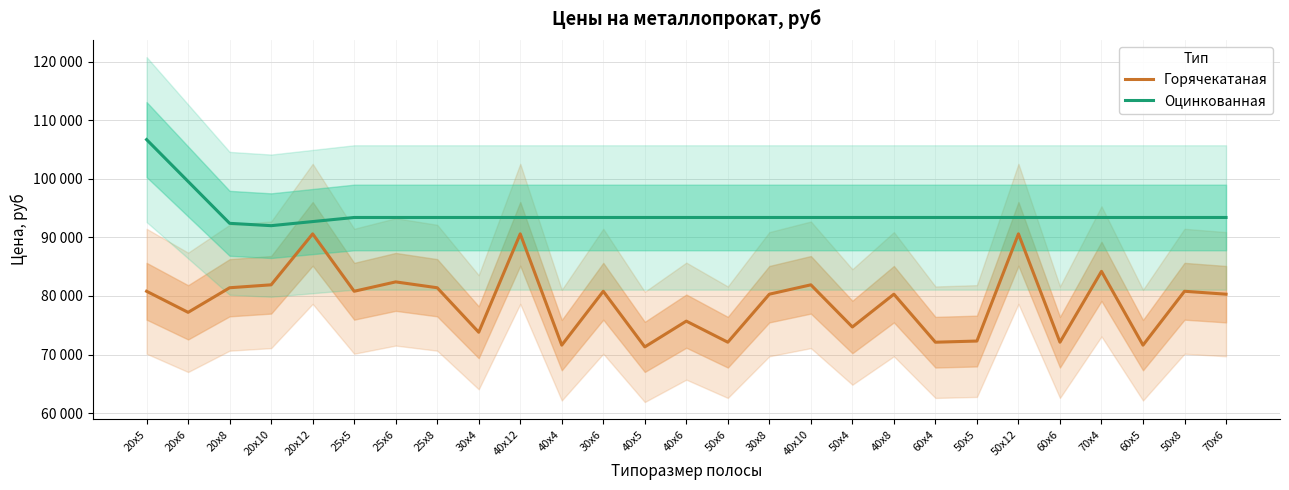

What are all the series names shown in the legend?

Горячекатаная, Оцинкованная